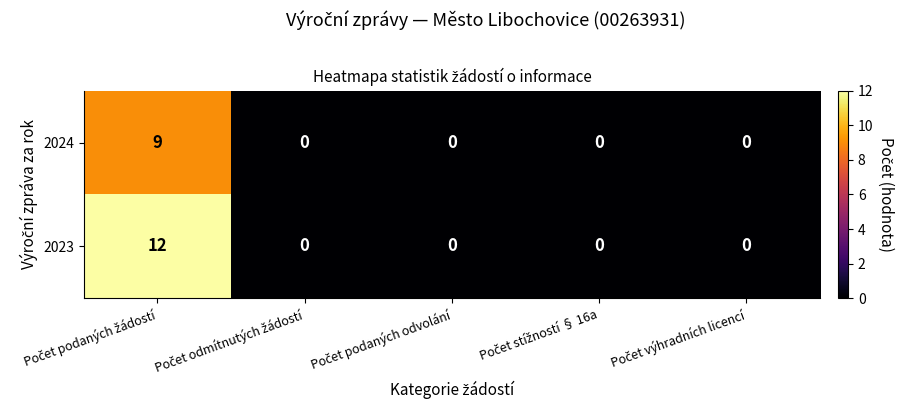

At how many categories does at least one series exceed 9?

1